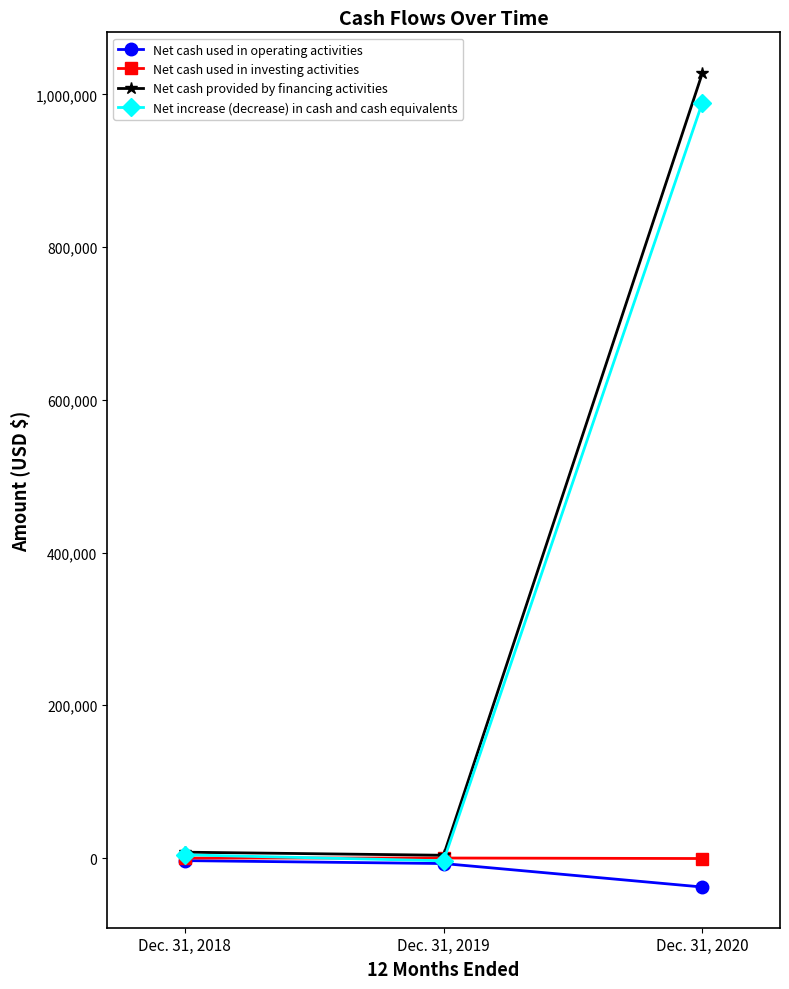

Rank the categories by Net increase (decrease) in cash and cash equivalents value from highest to lowest.

Dec. 31, 2020, Dec. 31, 2018, Dec. 31, 2019